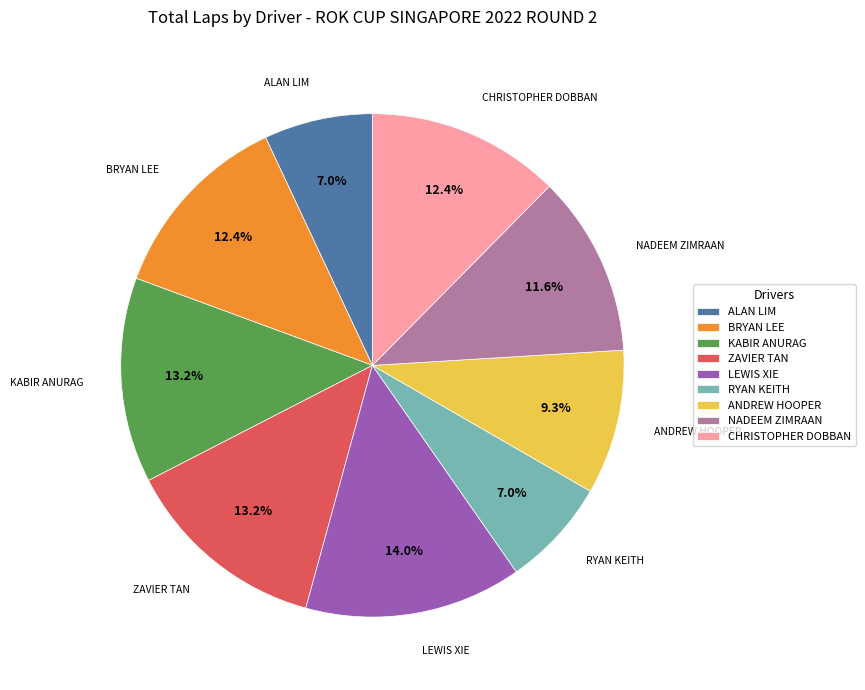

Which slice is the largest?

LEWIS XIE